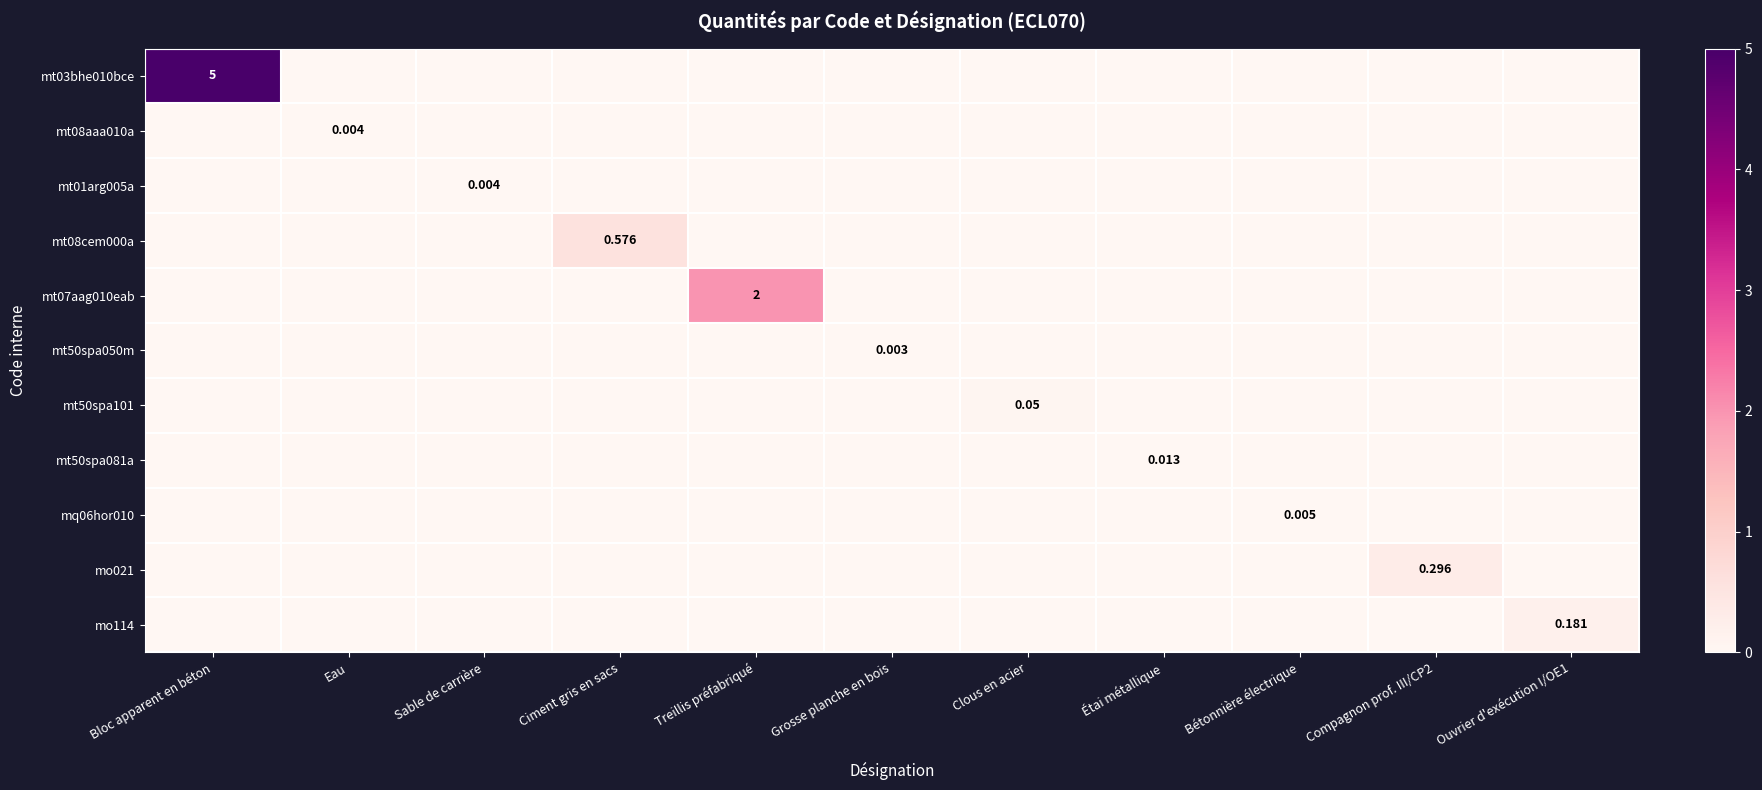

What is the sum of all mt08cem000a values?

0.6